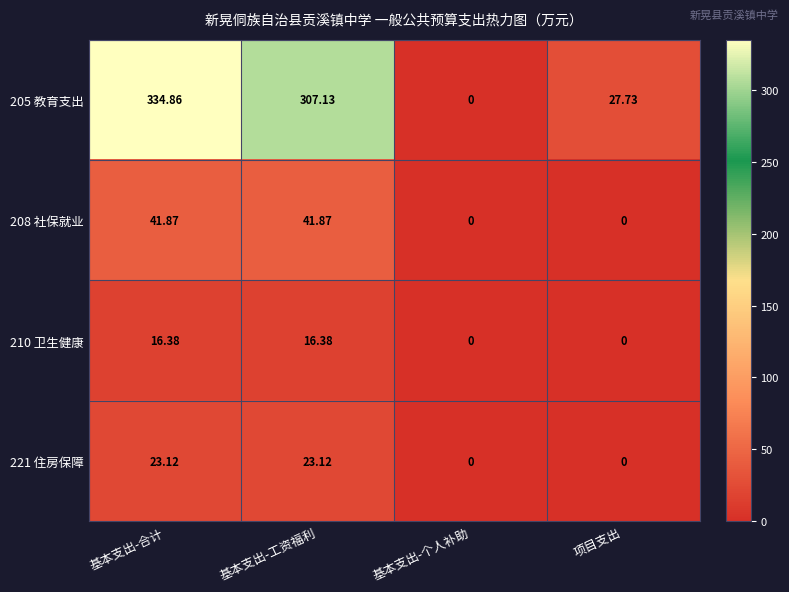

At which category is the sum across all series the highest?

基本支出-合计